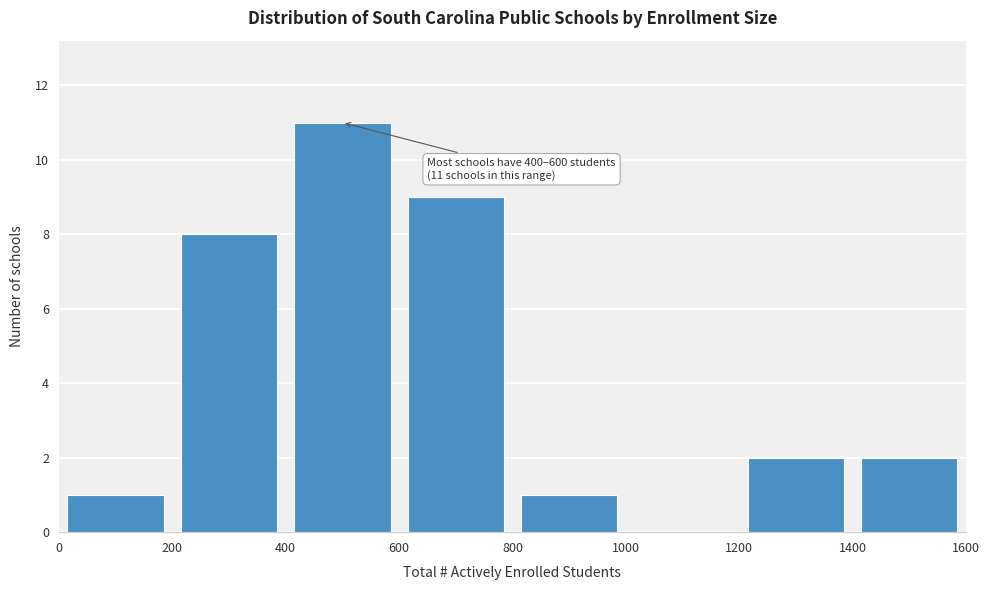

Over which range of the x-axis is the bar tallest?

400 to 600